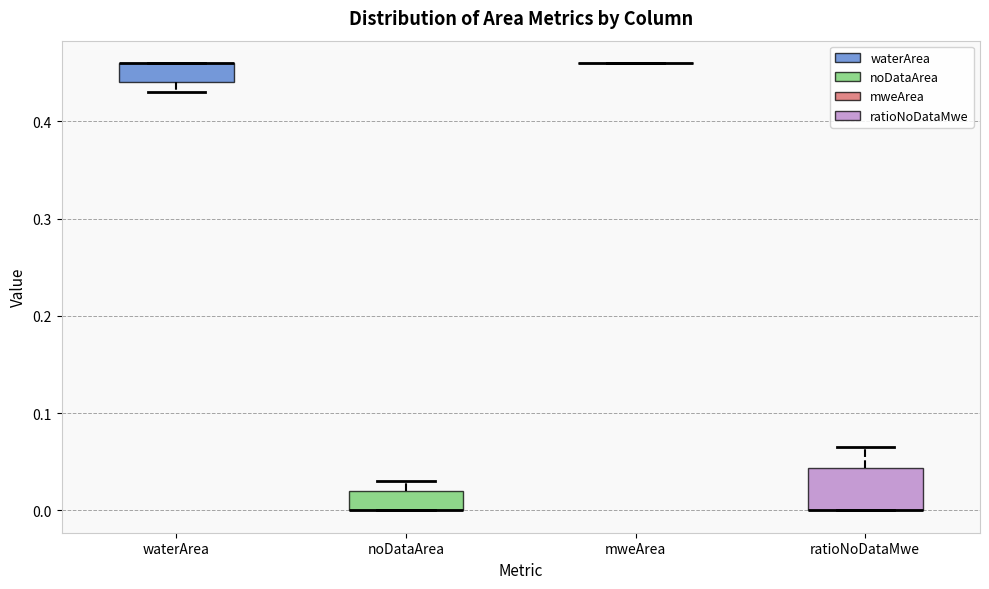

Comparing the boxes themselves (not the whiskers), which one is the tallest?

ratioNoDataMwe